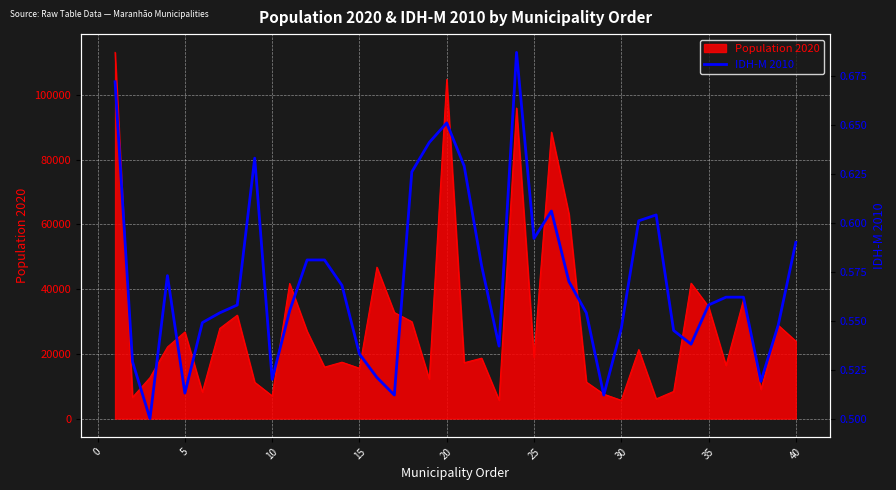

What is the maximum value shown in the chart?

0.7